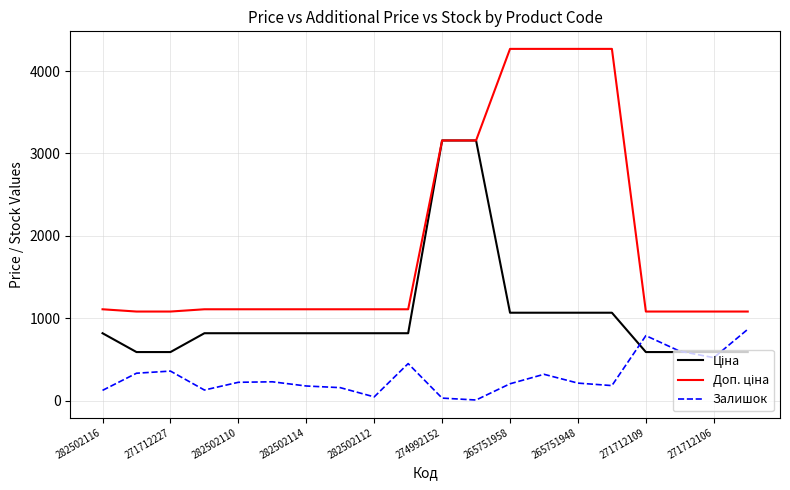

What is the maximum value for Залишок?

866.0